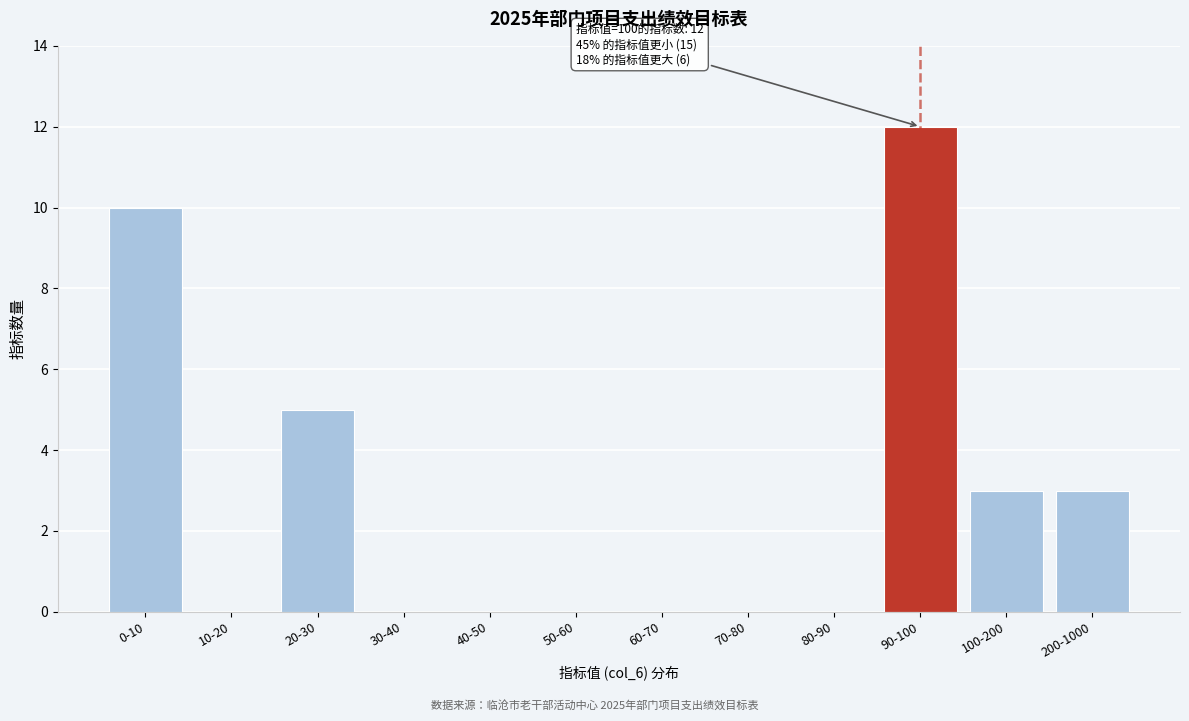

Reading right to left, extract all data points from this chart.

200-1000=3	100-200=3	90-100=12	80-90=0	70-80=0	60-70=0	50-60=0	40-50=0	30-40=0	20-30=5	10-20=0	0-10=10